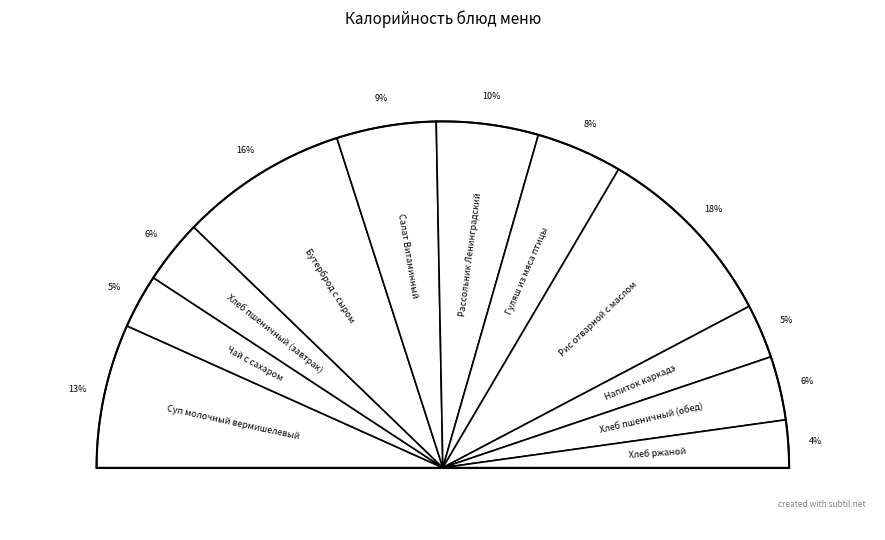

Count the number of slices in the pie.

11